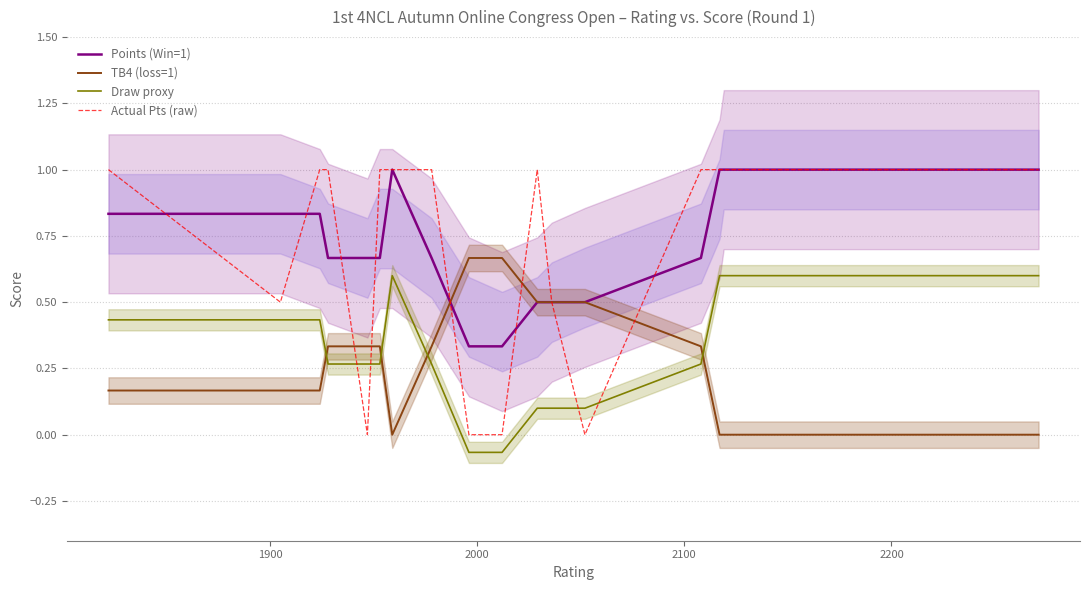

What is the maximum value for Points (Win=1)?

1.0